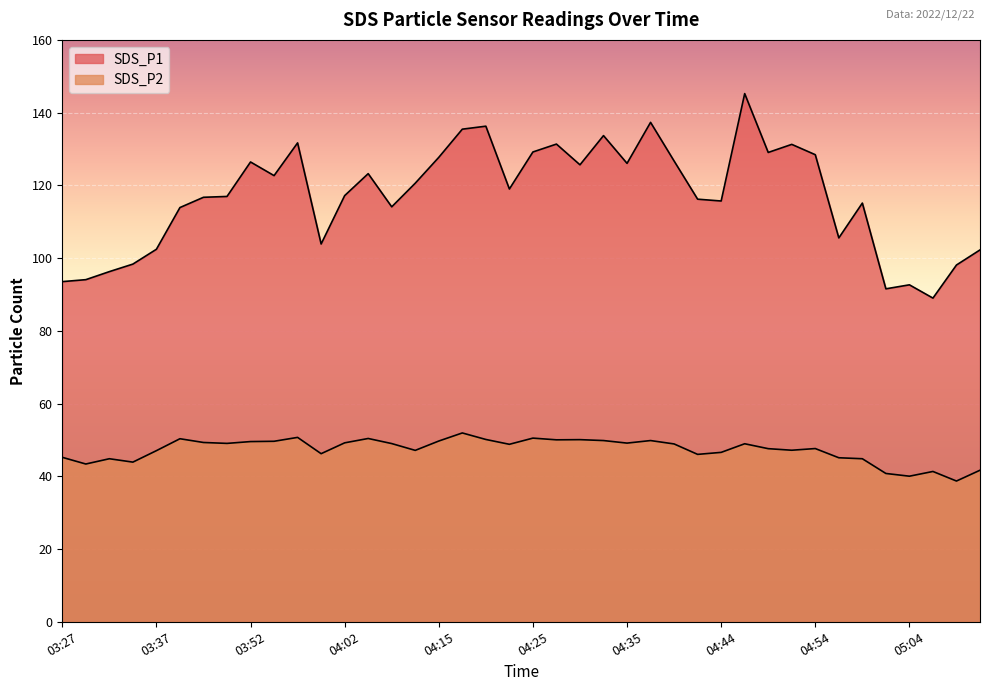

List the labels in order of SDS_P1 value, largest first.

04:47, 04:37, 04:20, 04:18, 04:32, 03:57, 04:27, 04:52, 04:25, 04:49, 04:54, 04:15, 04:40, 03:52, 04:35, 04:30, 04:05, 03:55, 04:12, 04:22, 04:02, 03:50, 03:47, 04:42, 04:44, 04:59, 04:07, 03:39, 04:57, 04:00, 03:37, 05:11, 03:34, 05:09, 03:32, 03:30, 03:27, 05:04, 05:02, 05:06